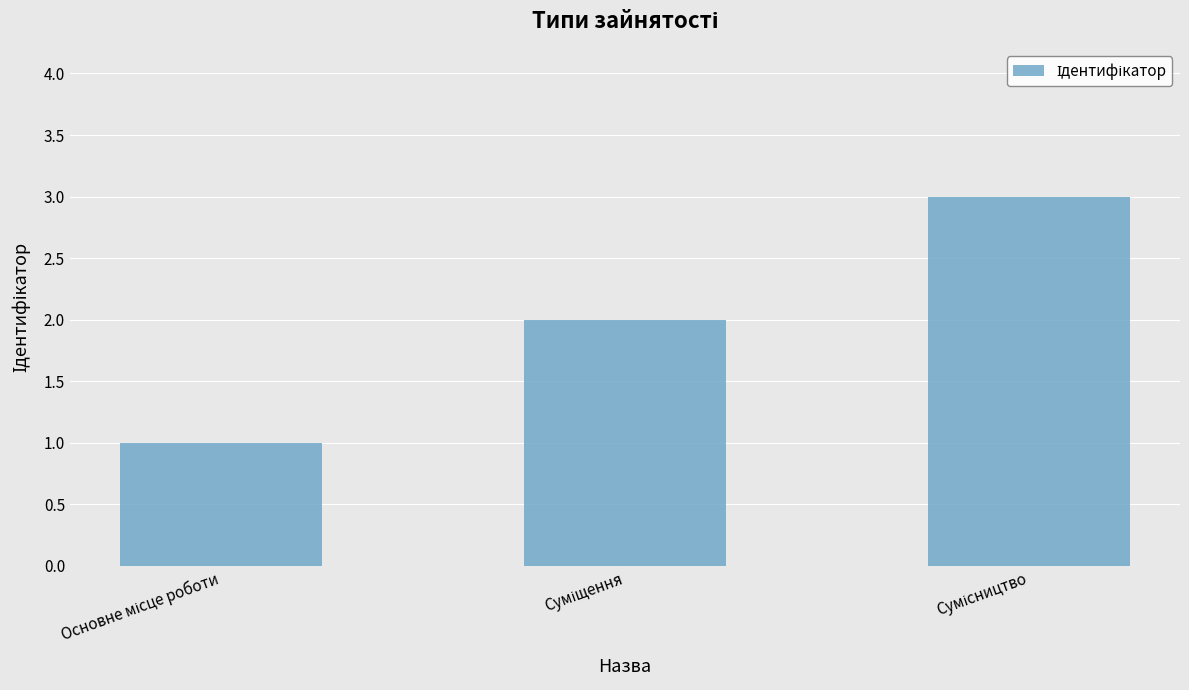

What is the smallest value displayed?

1